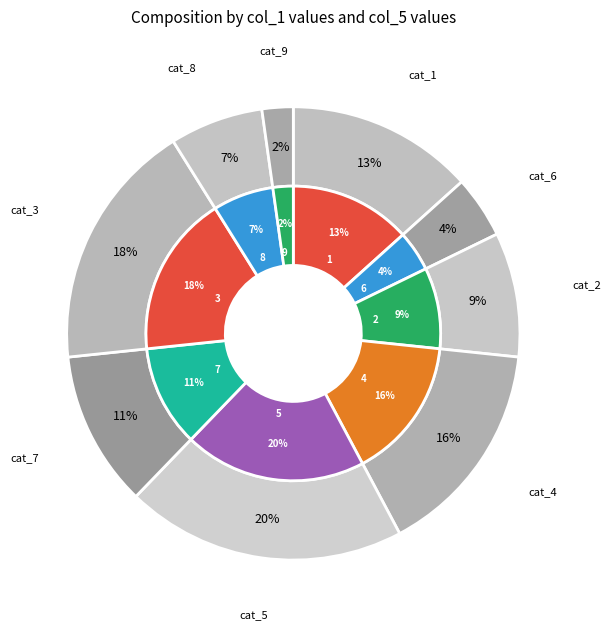

Between 7 and 4, which is larger?

4